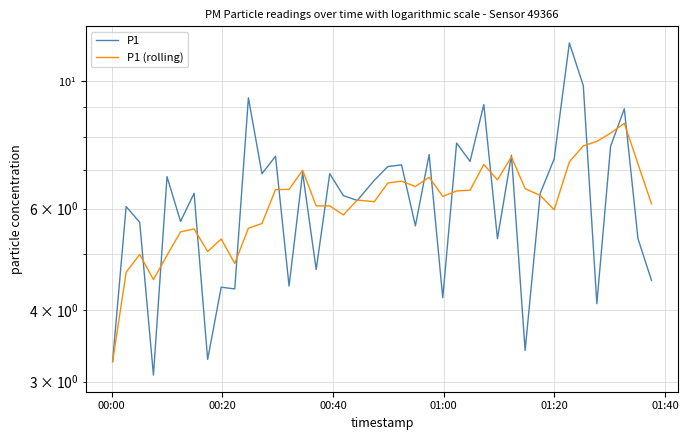

How many data points in P1 are above 6?

24